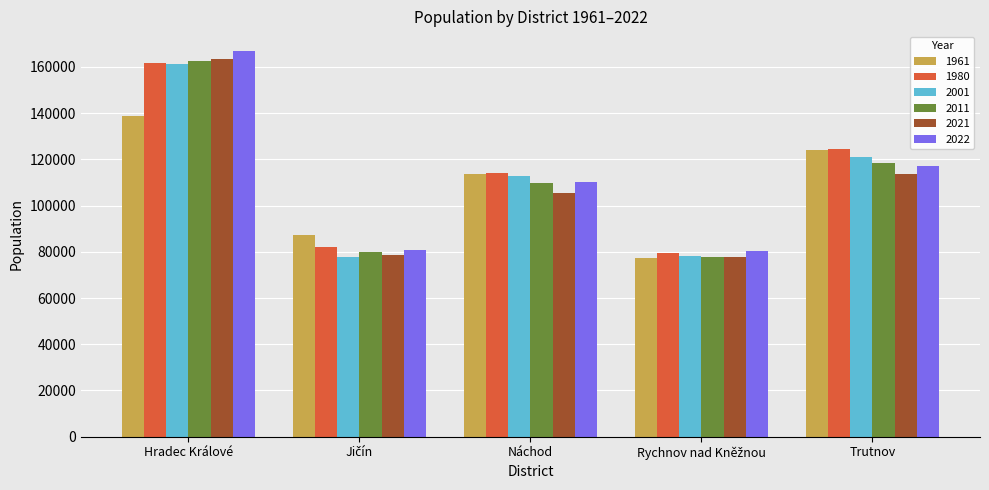

What are all the series names shown in the legend?

1961, 1980, 2001, 2011, 2021, 2022